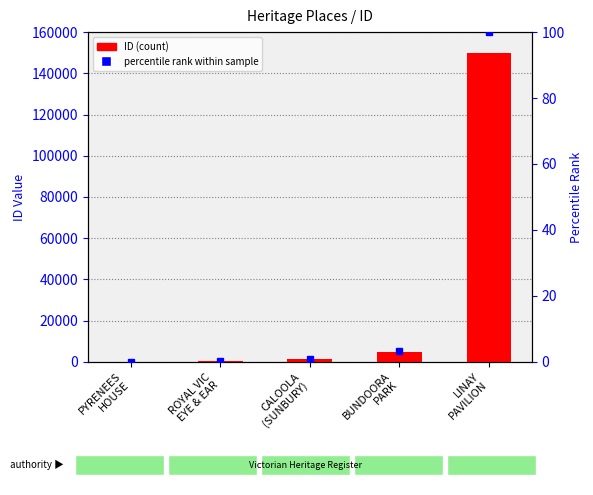

What is the change in value from BUNDOORA
PARK to LINAY
PAVILION?

+145250